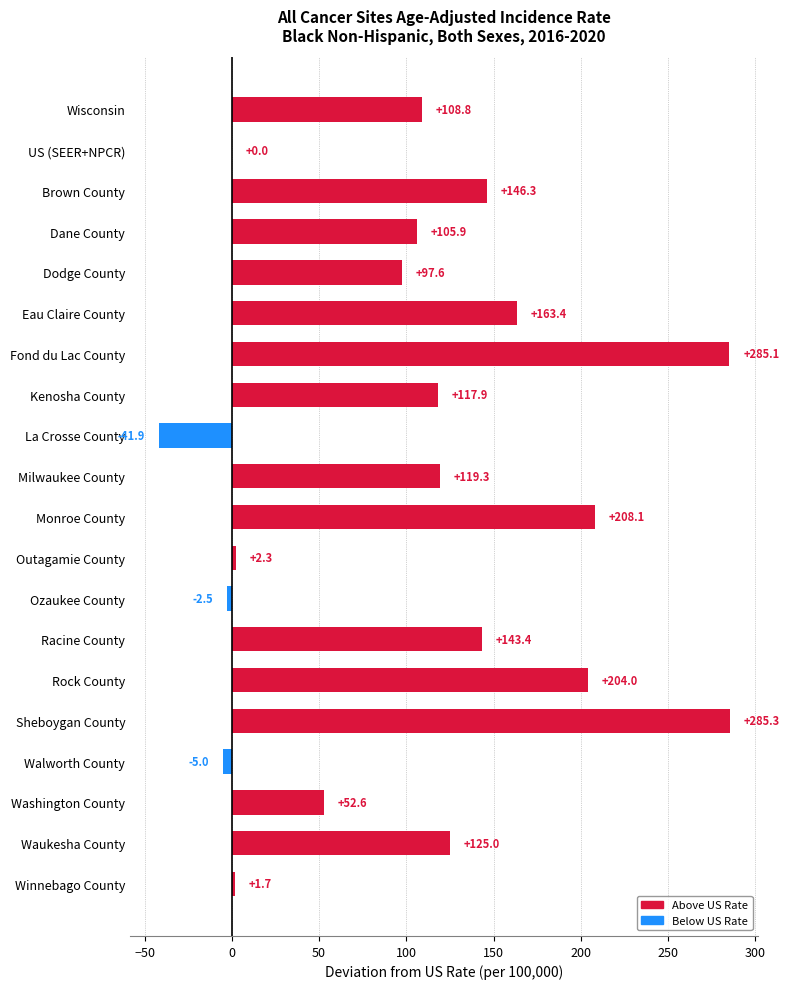

Is it true that the value at Monroe County is 208.1?

True